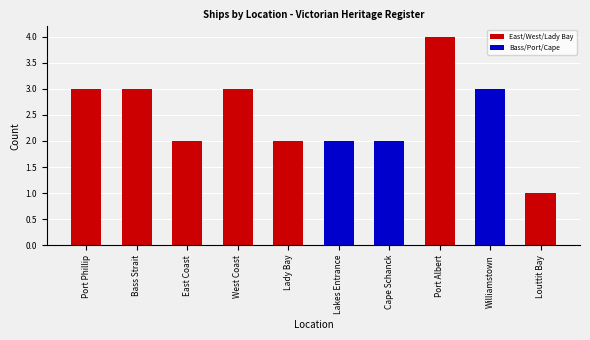

What is the difference between the values at Lakes Entrance and West Coast?

1